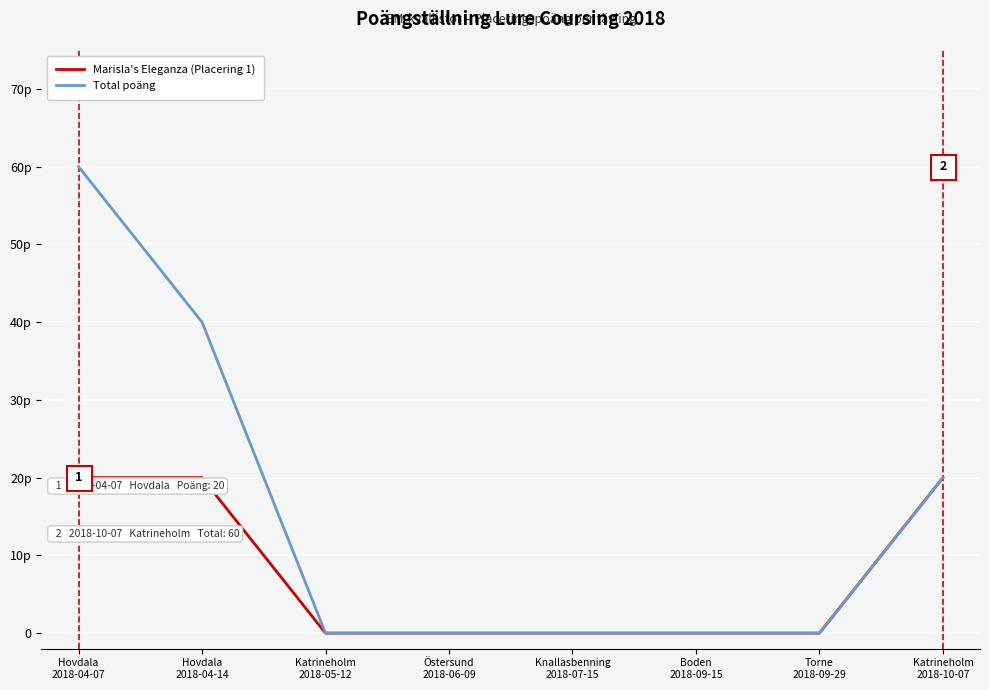

List the series in order of their overall mean, lowest first.

Marisla's Eleganza (Placering 1), Total poäng